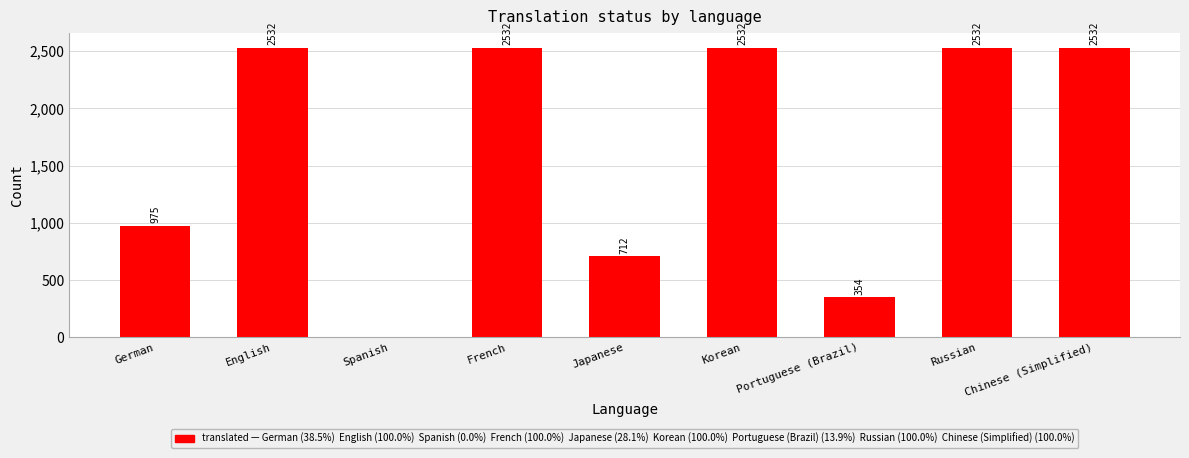

What is the sum of the values at Chinese (Simplified) and Spanish?

2532